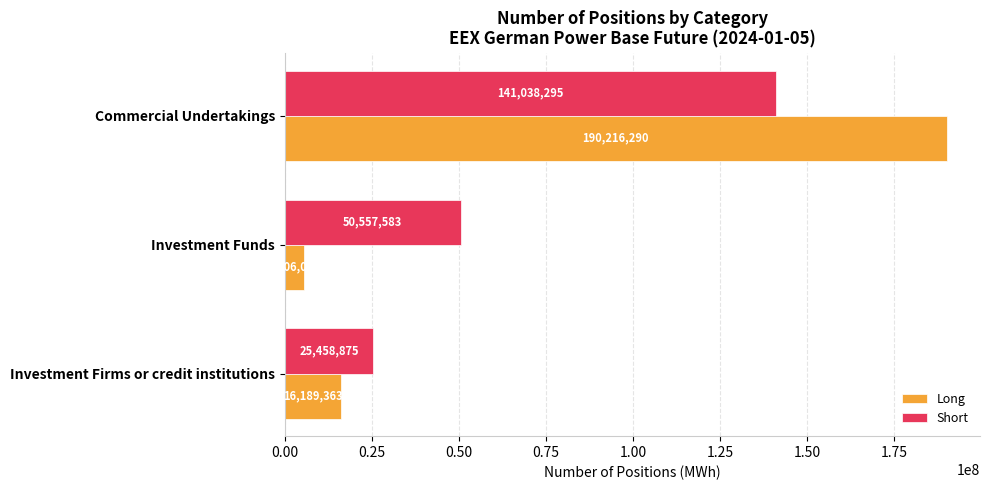

What is the spread (max minus min) of values at Investment Firms or credit institutions?

9269512